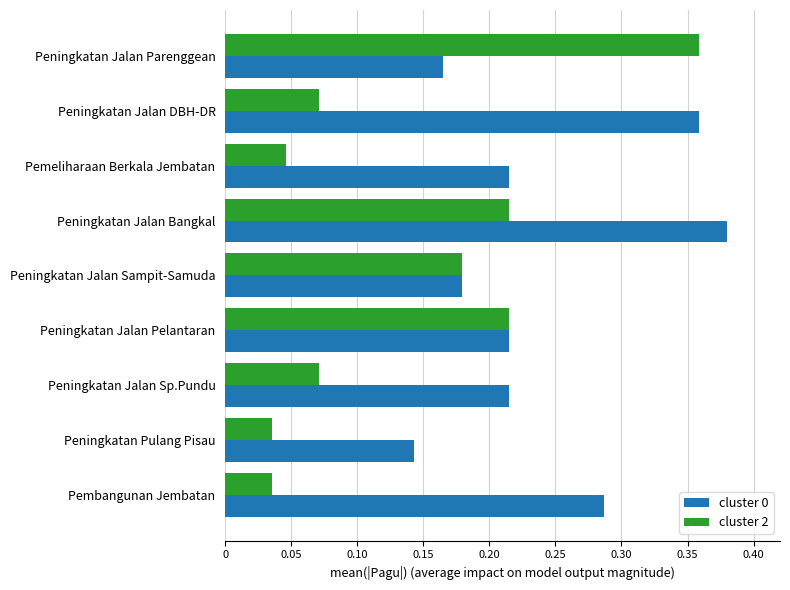

What is the sum of all cluster 2 values?

1.2